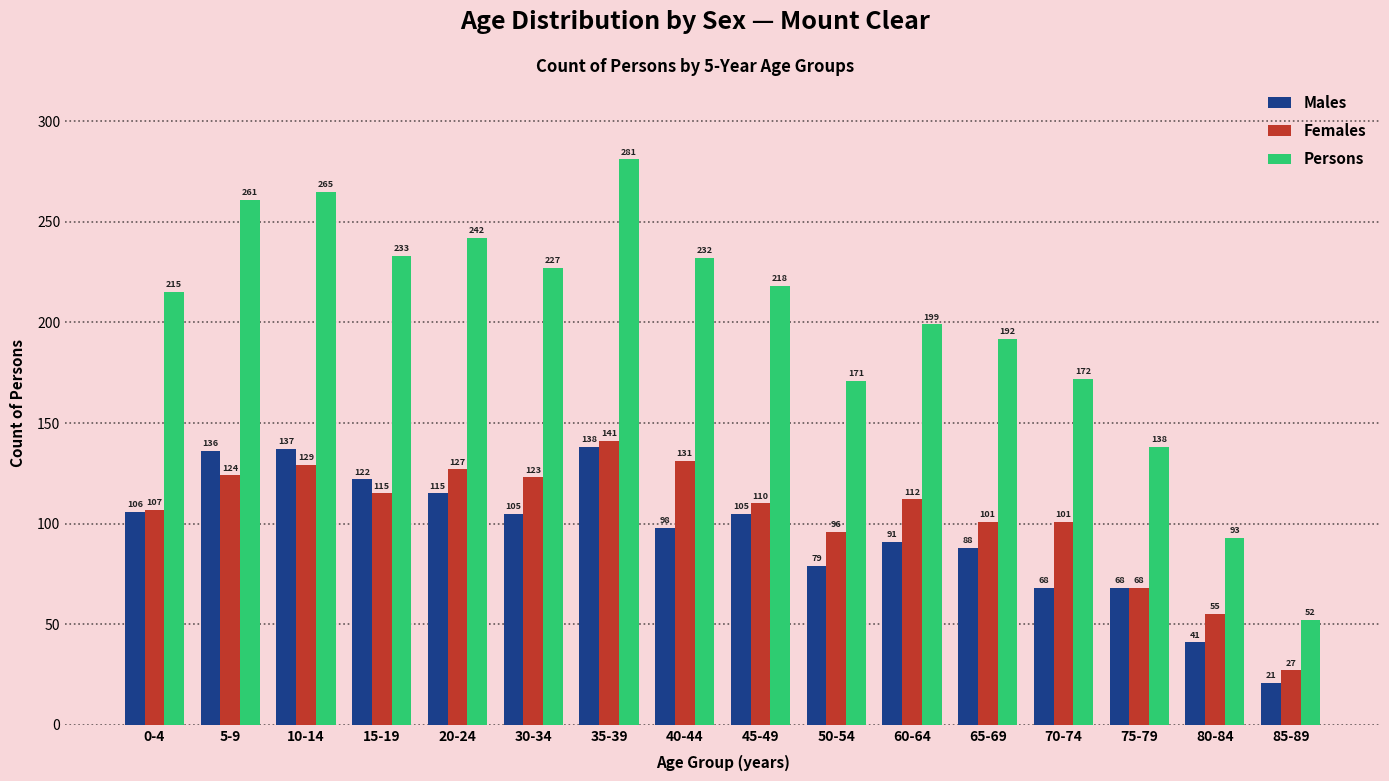

Reading left to right, list all the values displayed in this chart.

Males: 0-4=106	5-9=136	10-14=137	15-19=122	20-24=115	30-34=105	35-39=138	40-44=98	45-49=105	50-54=79	60-64=91	65-69=88	70-74=68	75-79=68	80-84=41	85-89=21
Females: 0-4=107	5-9=124	10-14=129	15-19=115	20-24=127	30-34=123	35-39=141	40-44=131	45-49=110	50-54=96	60-64=112	65-69=101	70-74=101	75-79=68	80-84=55	85-89=27
Persons: 0-4=215	5-9=261	10-14=265	15-19=233	20-24=242	30-34=227	35-39=281	40-44=232	45-49=218	50-54=171	60-64=199	65-69=192	70-74=172	75-79=138	80-84=93	85-89=52